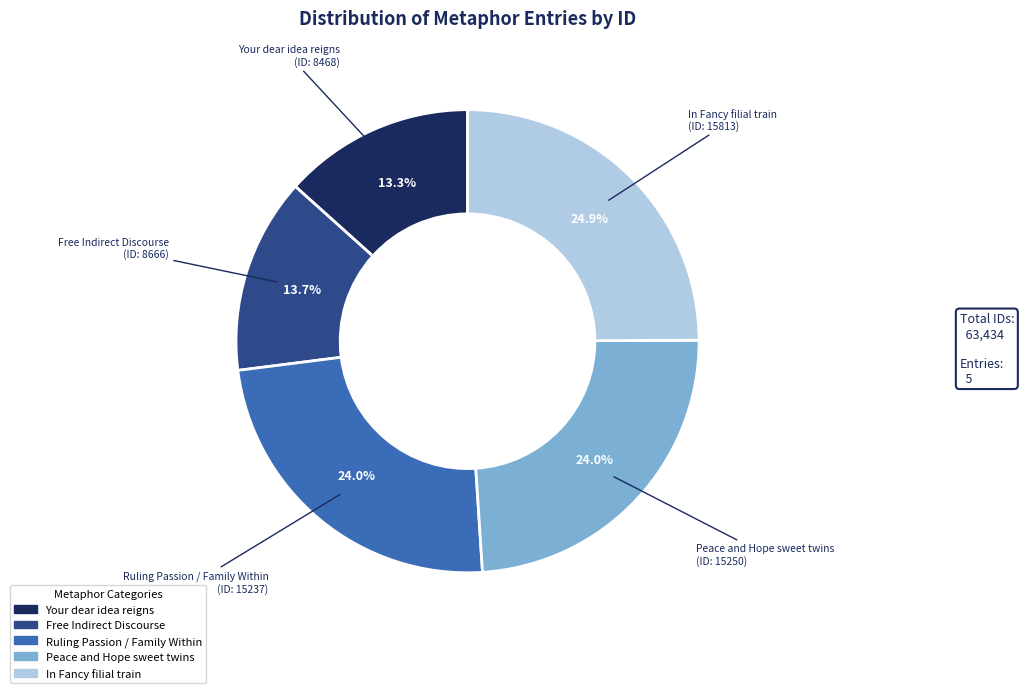

How many segments does this pie chart have?

5